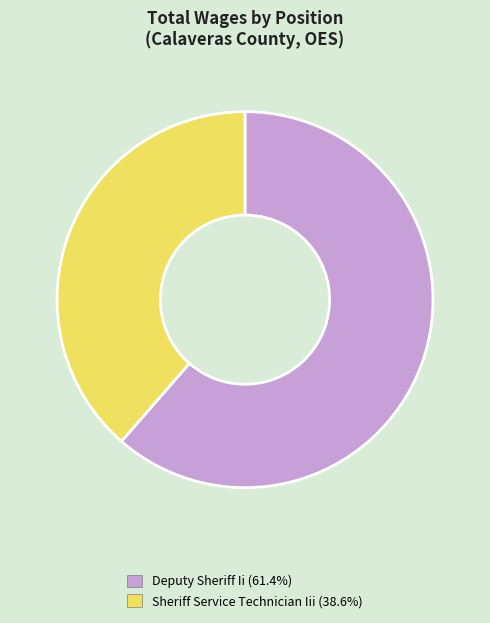

How many segments does this pie chart have?

2